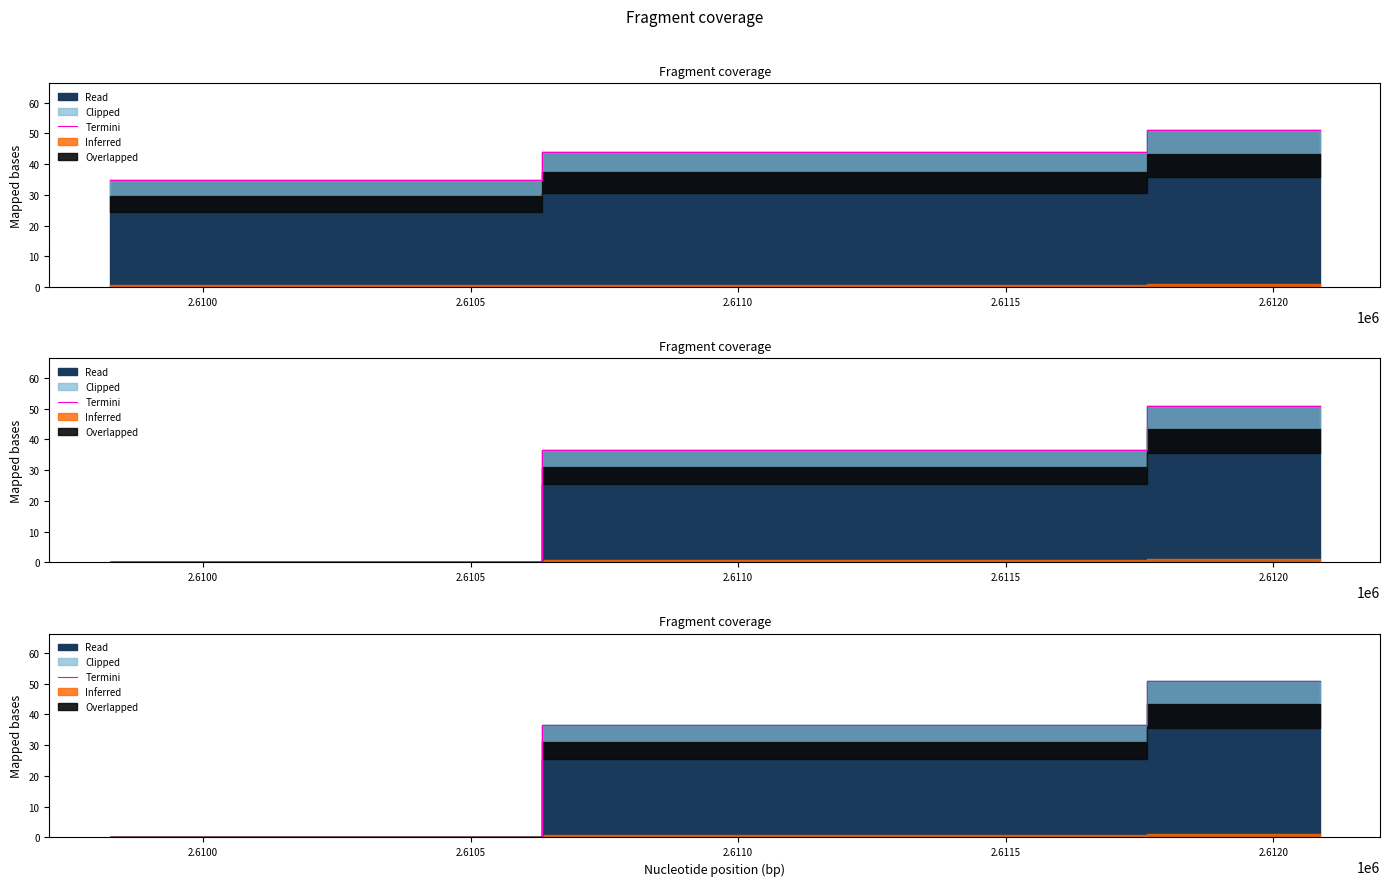

True or false: the data shows 30.2 at 2.6105.

False